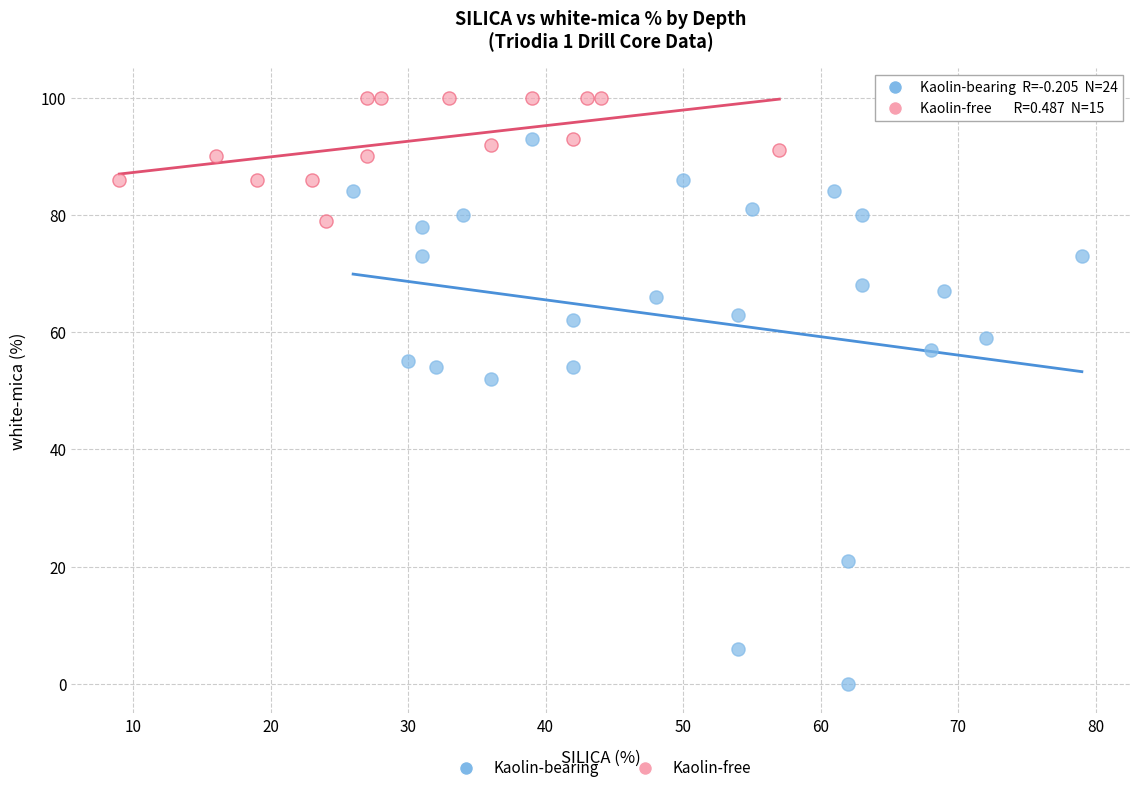

What are all the series names shown in the legend?

Kaolin-bearing, Kaolin-free